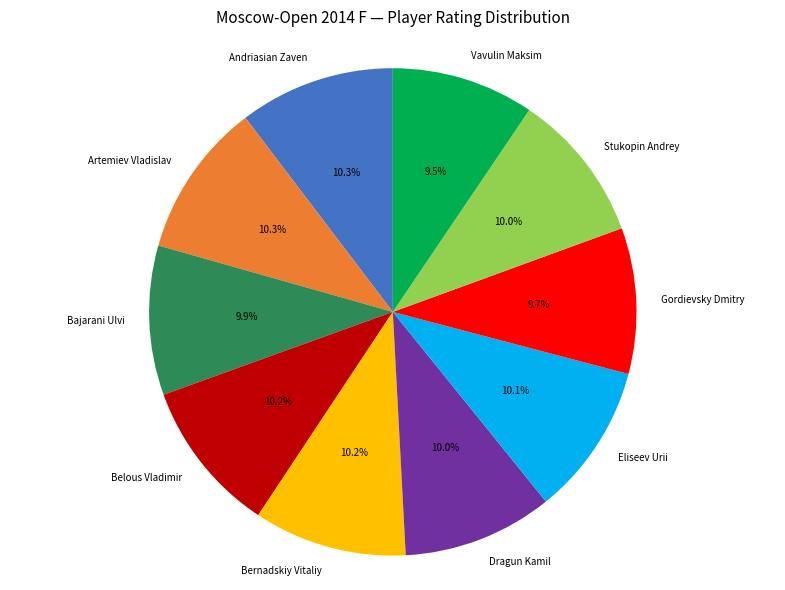

To the nearest percent, what is the average slice percentage?

10%